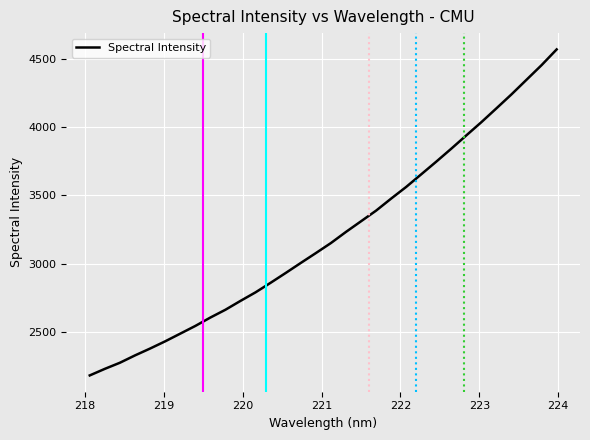

What is the greatest value displayed?

4570.3